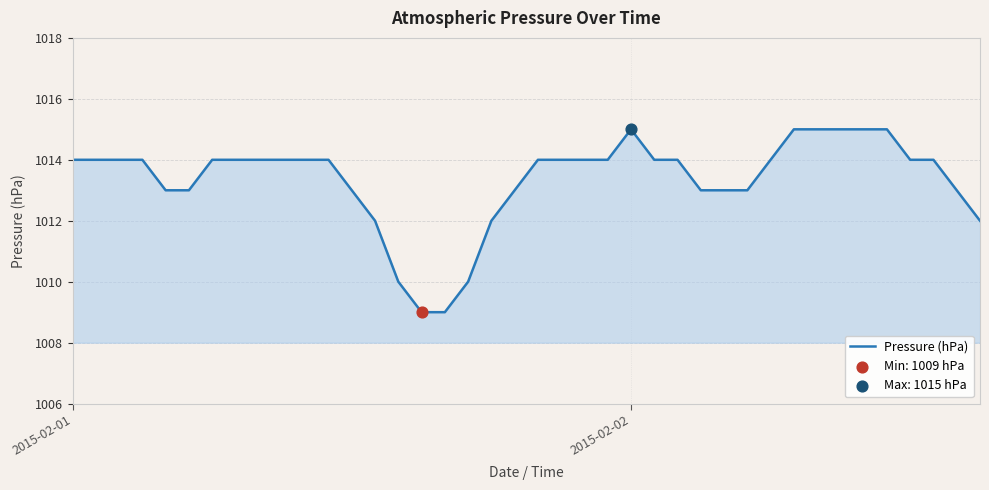

What is the difference between the maximum and minimum values?

6